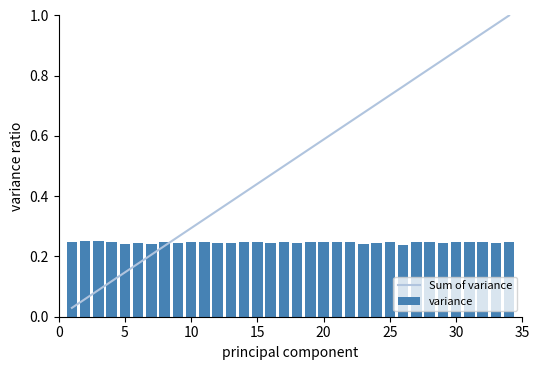

True or false: Sum of variance has a value of 0.3 at 10.

True